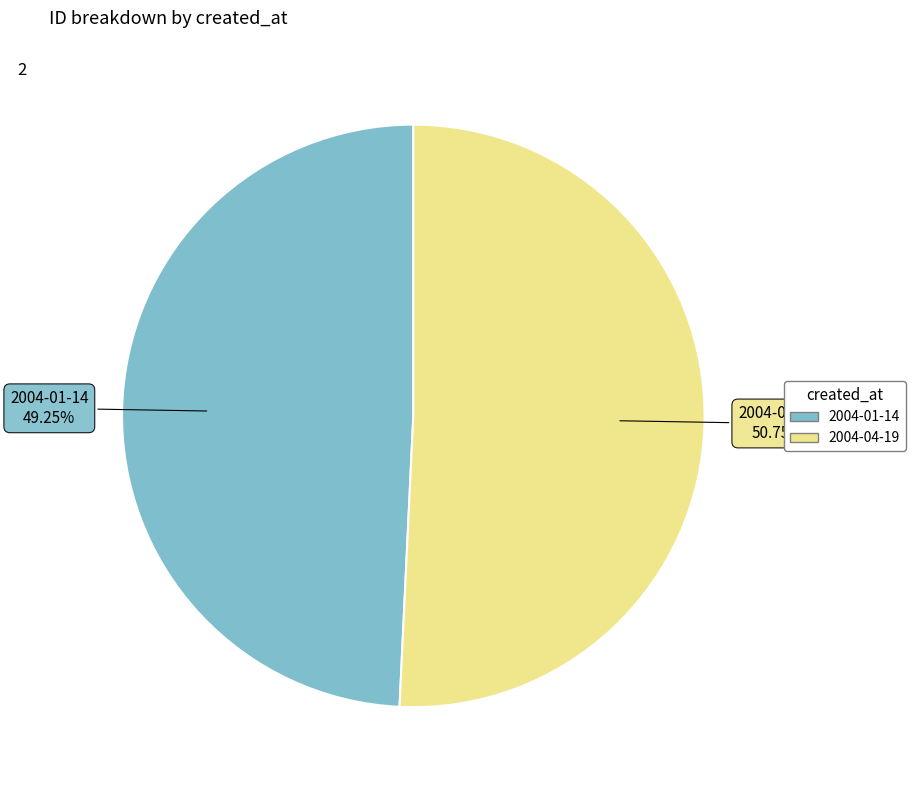

Between 2004-04-19 and 2004-01-14, which is larger?

2004-04-19